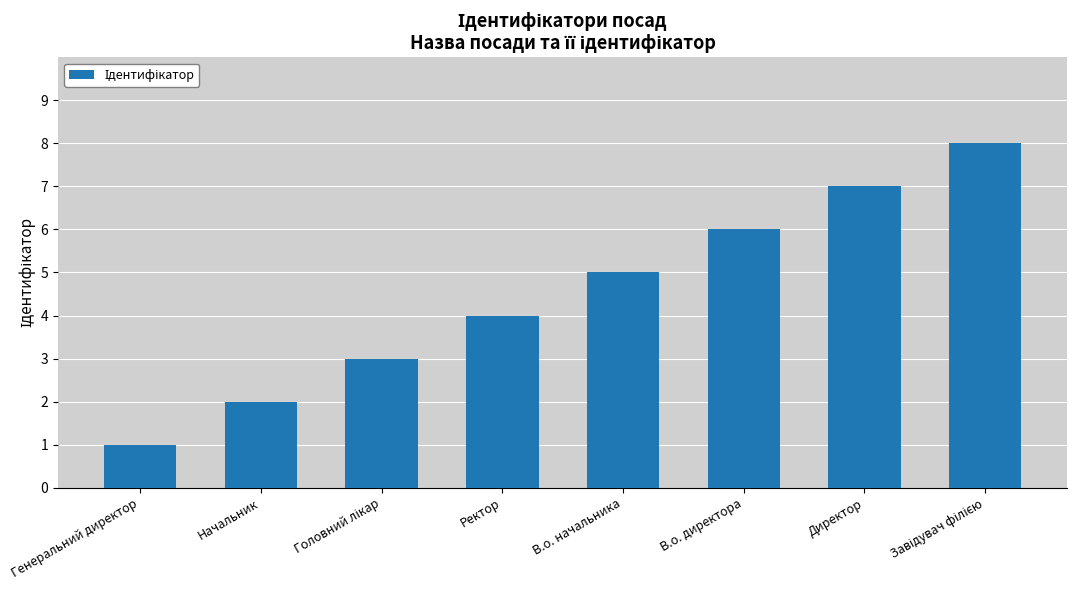

Is it true that the value at Директор is 7?

True